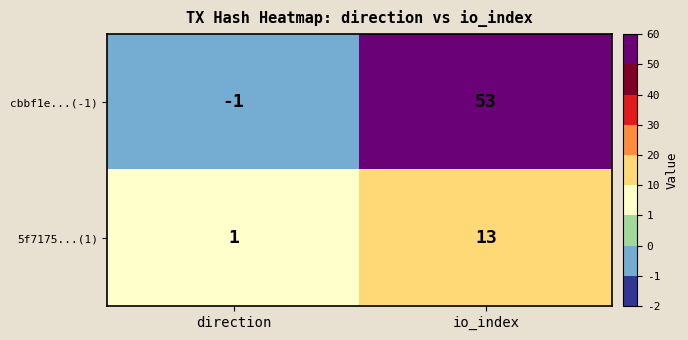

At which category is the sum across all series the highest?

io_index